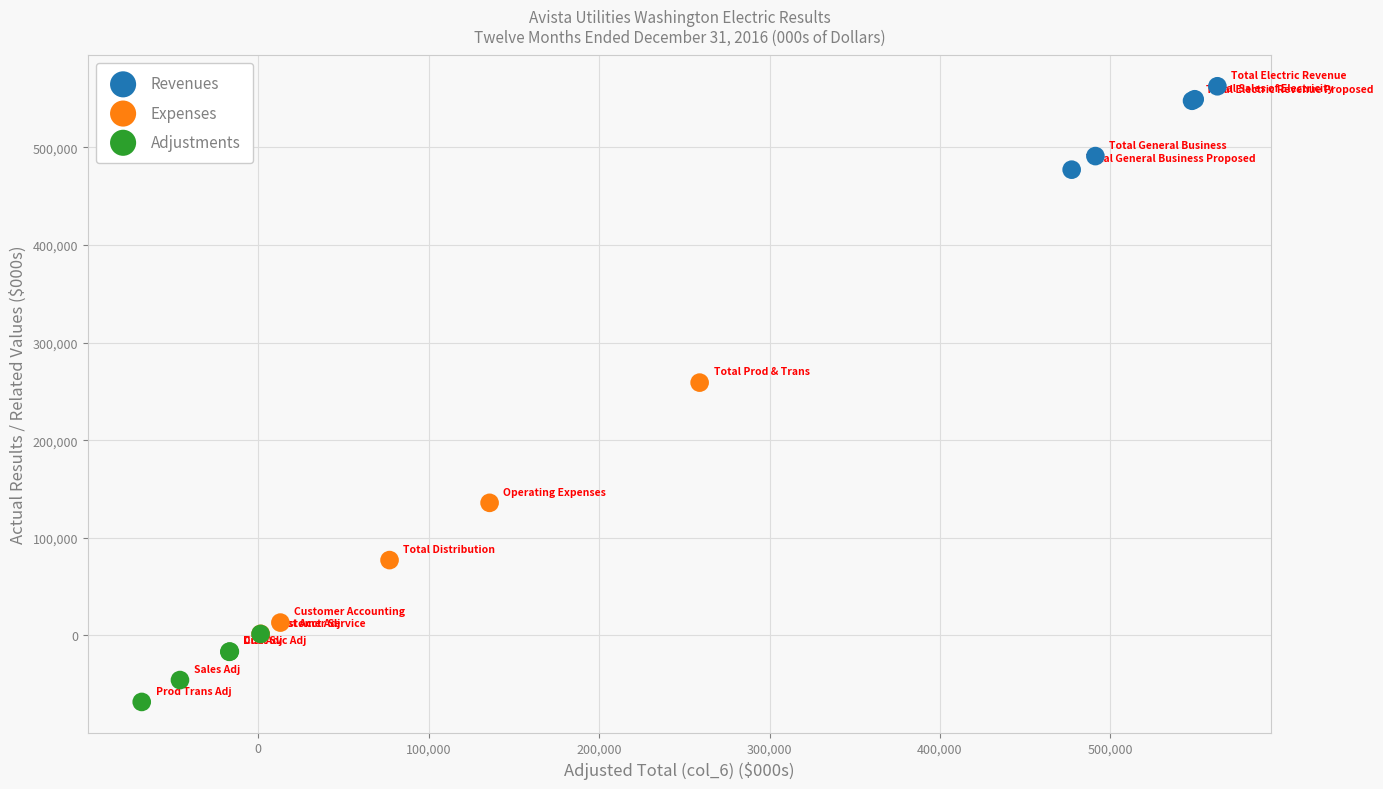

Which series has the widest spread of Y values?

Expenses